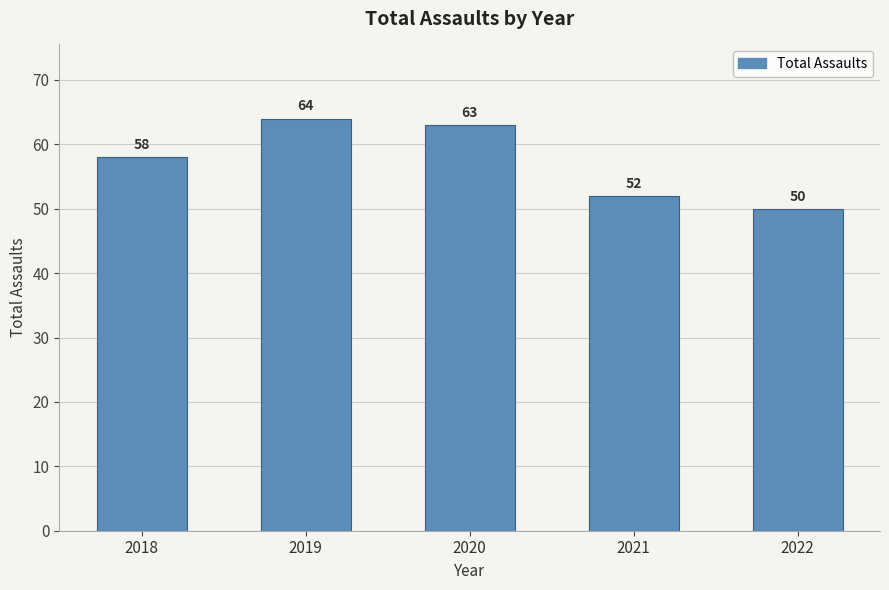

Approximately how many times larger is the value at 2021 compared to 2020?

0.8